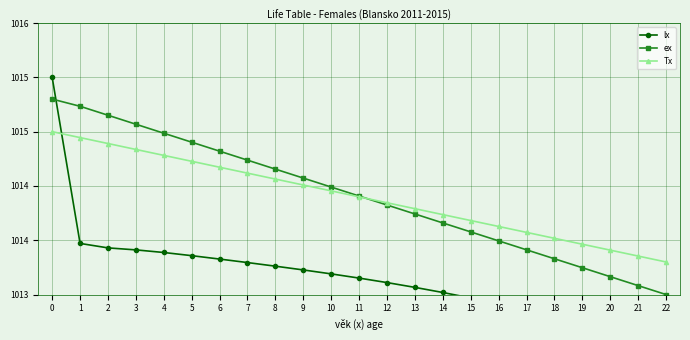

Does the chart display data point markers on the line(s)?

Yes